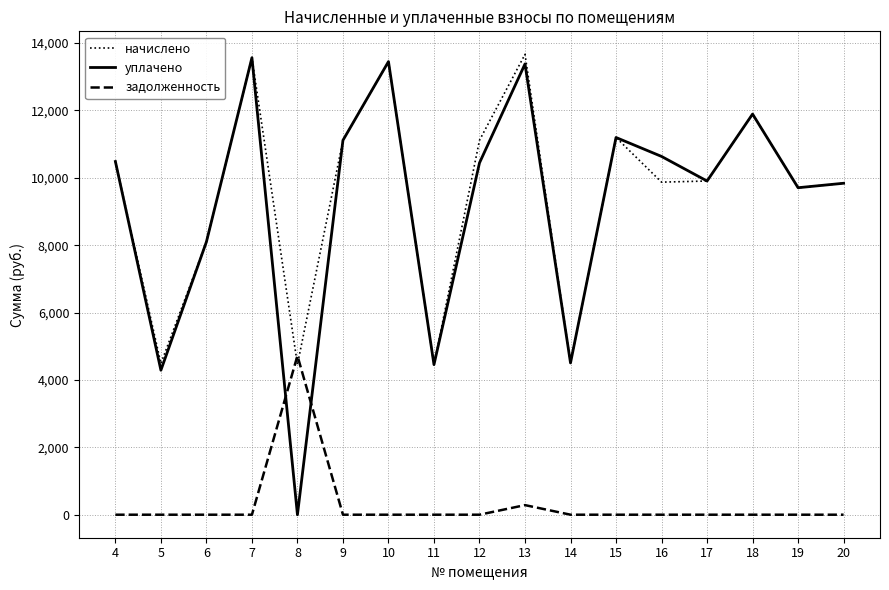

Is the value of начислено at 8 greater than the value of уплачено at 7?

No